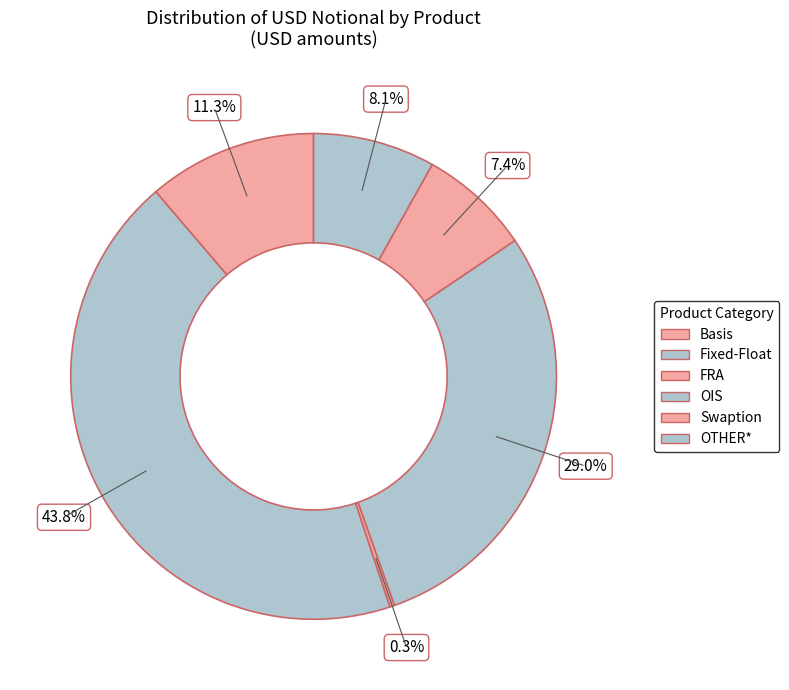

The OTHER* slice represents 8% of the pie. True or false?

True